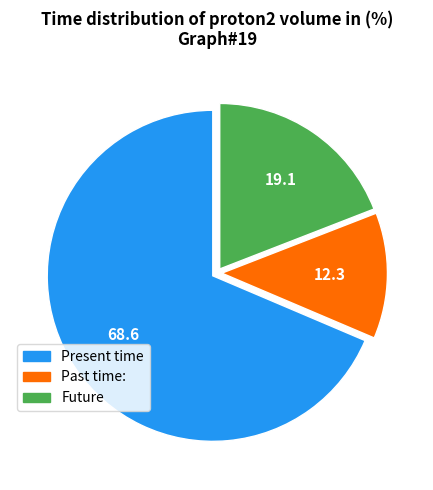

Is there a majority slice in this chart?

Yes